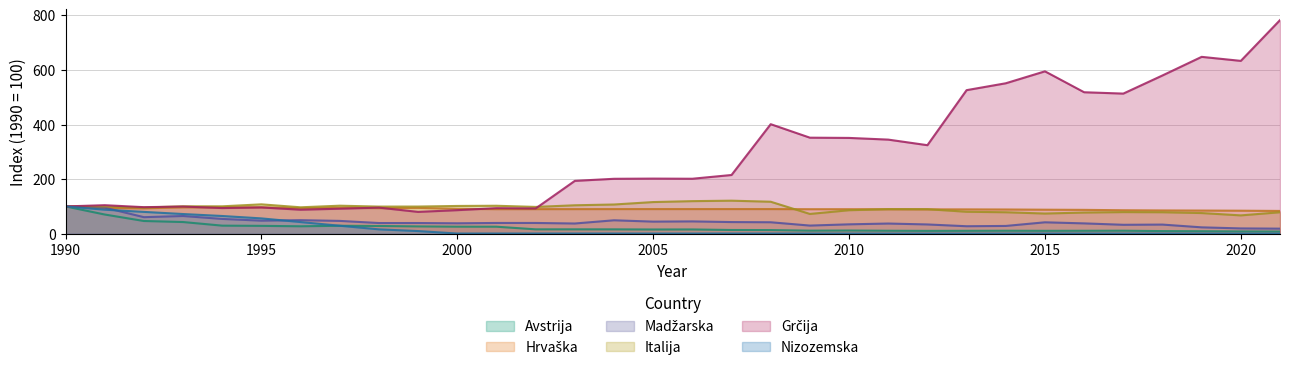

What is the value of the Italija point at the 13th from the left?

98.2